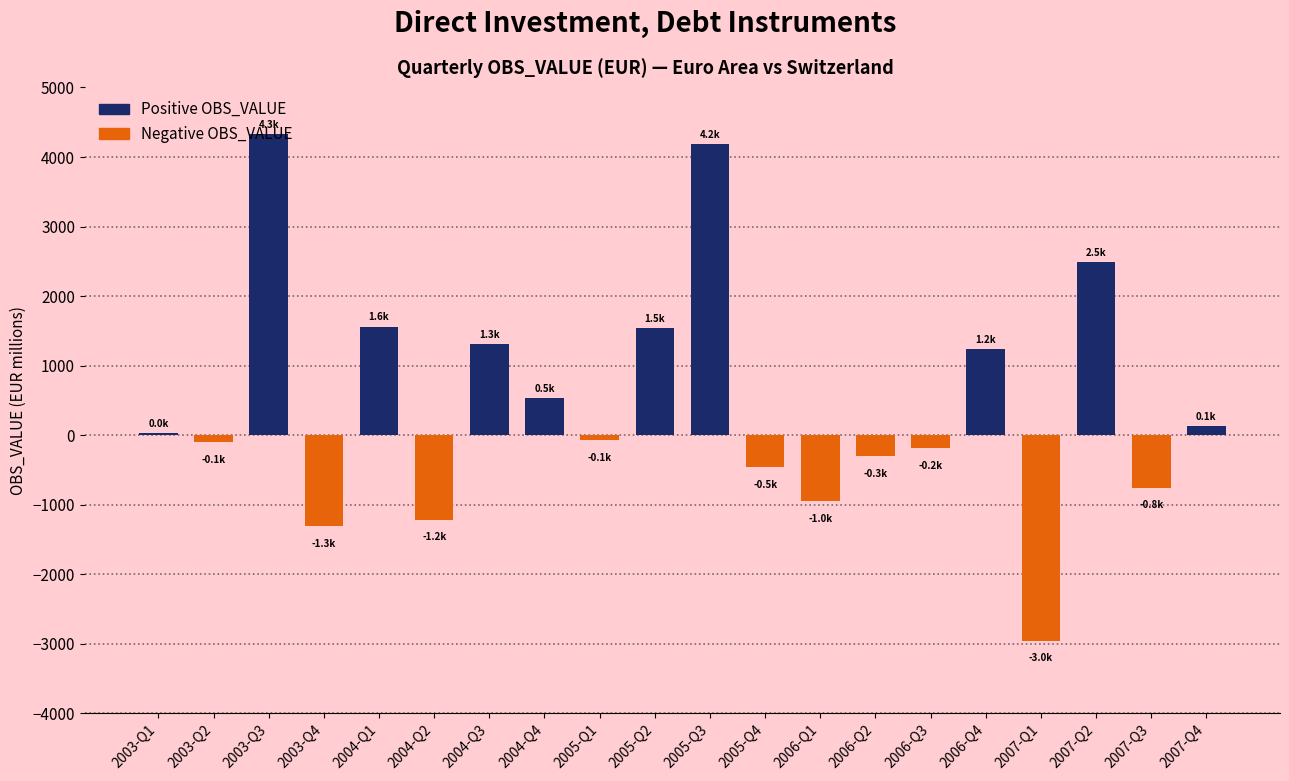

Which series has the widest spread of values?

Positive OBS_VALUE